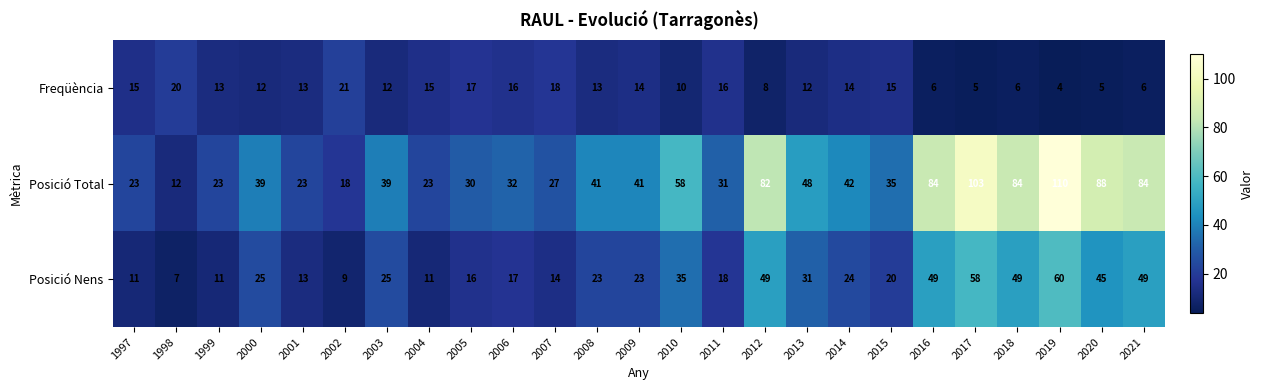

How many data points in Posició Nens are less than 23?

11